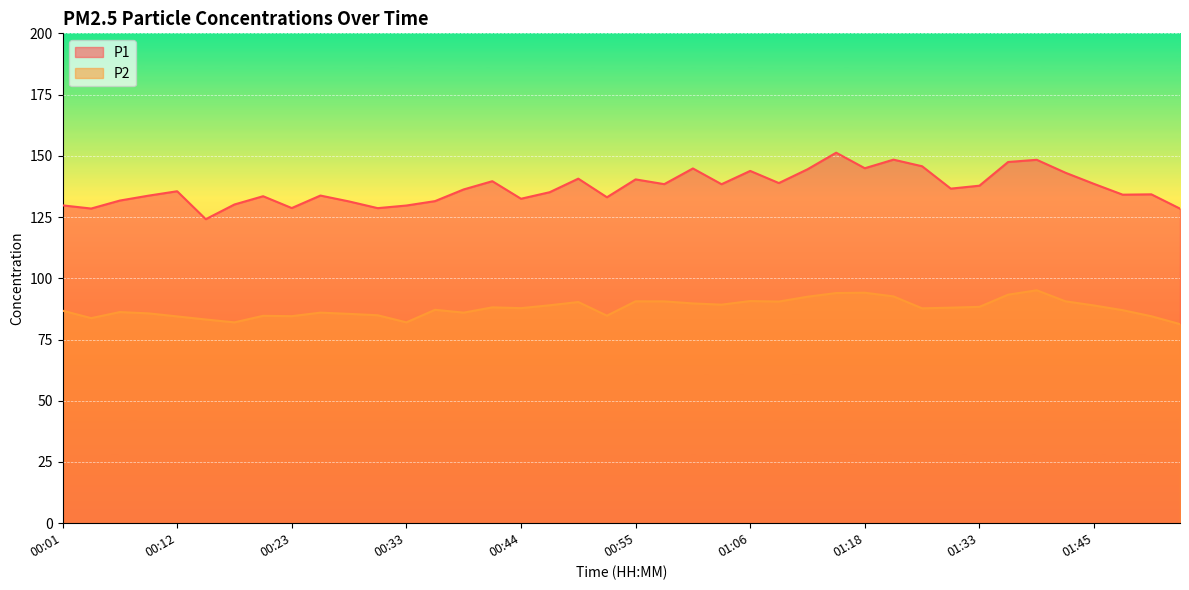

What is the value of the P1 point at the 19th from the left?

140.7